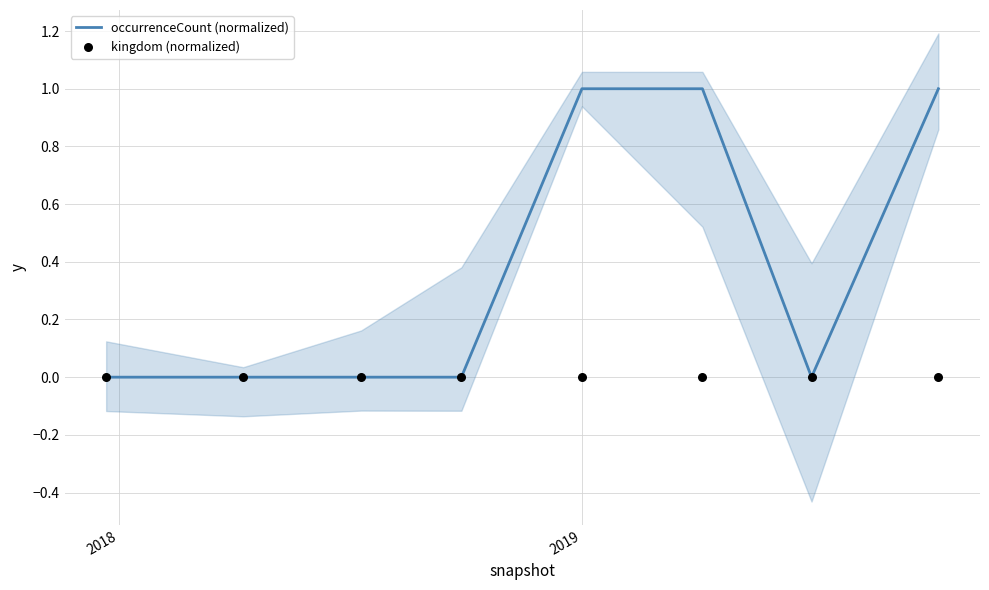

At which category is the sum across all series the highest?

2019